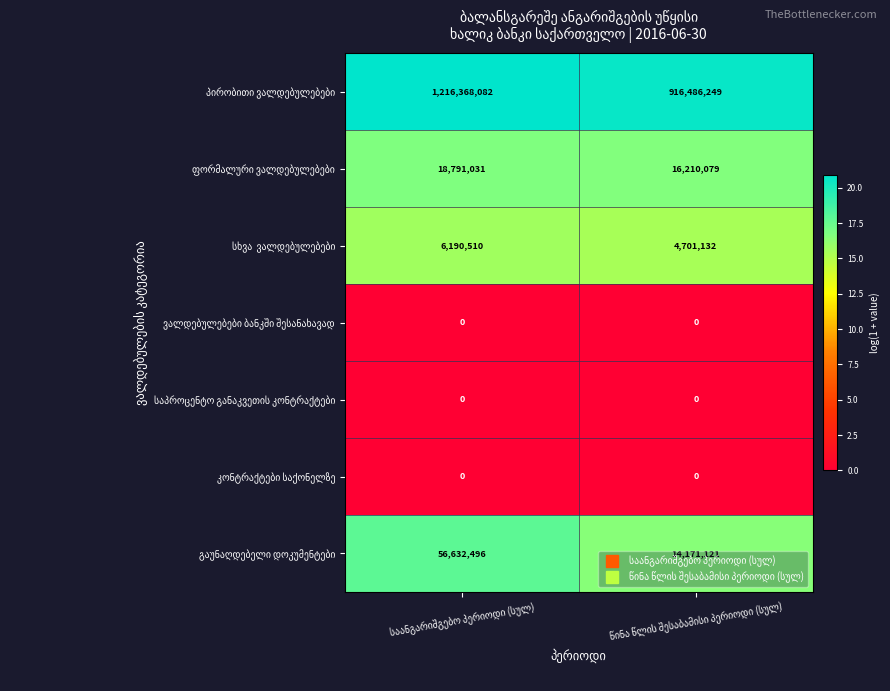

What is the greatest value displayed?

1216368082